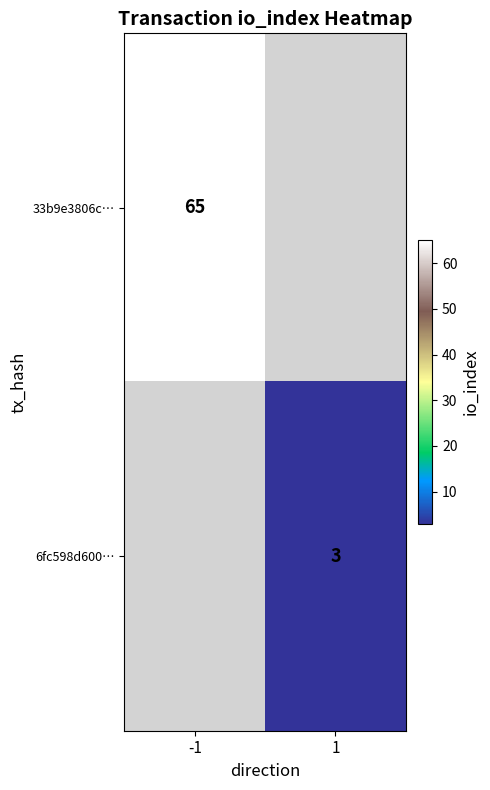

Is it true that 33b9e3806c… equals 45 at -1?

False